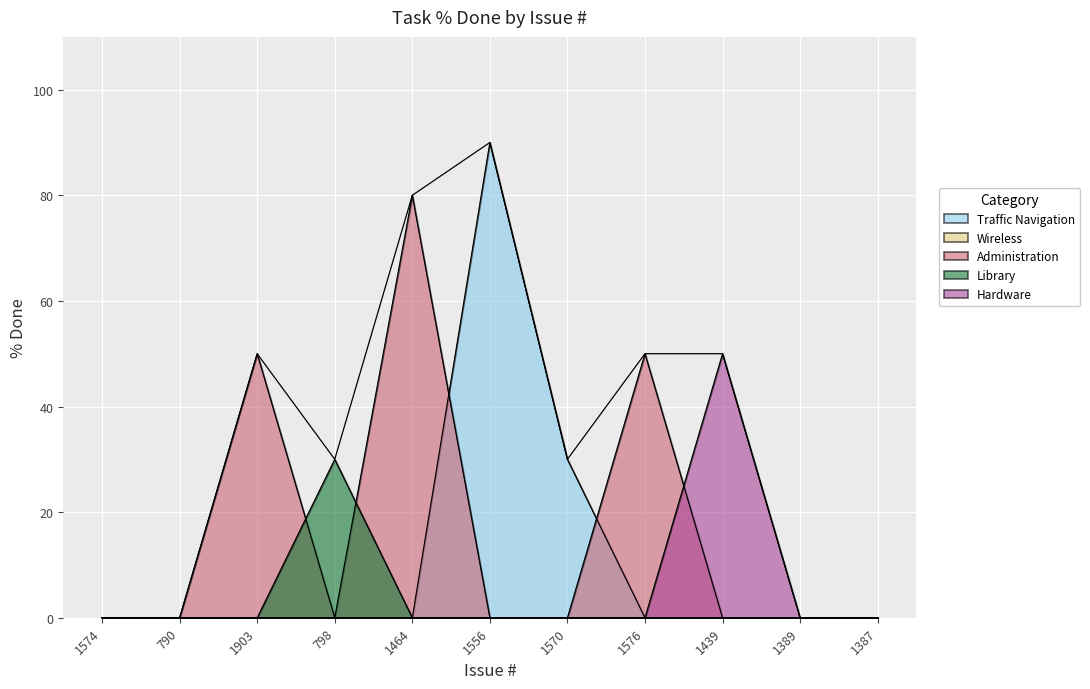

At which category does the data reach its first local valley?

798